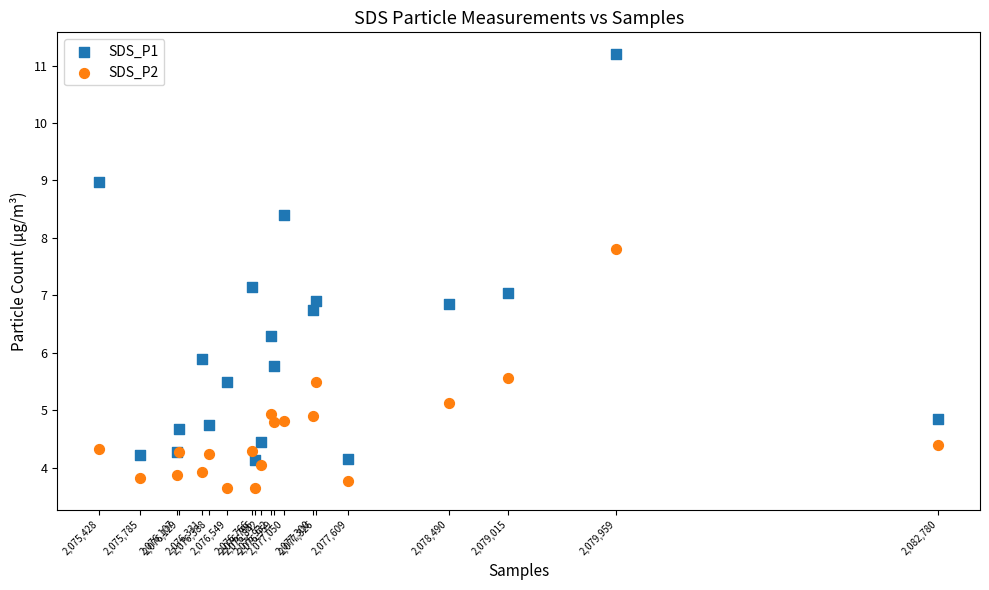

What are all the series names shown in the legend?

SDS_P1, SDS_P2